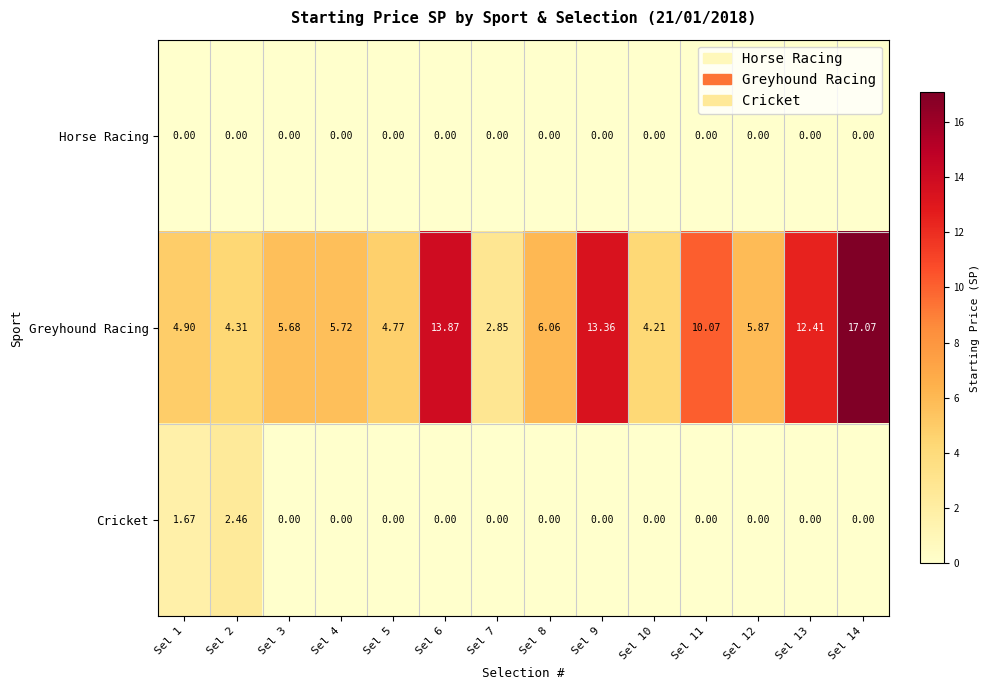

List the series in order of their peak value, lowest first.

Horse Racing, Cricket, Greyhound Racing